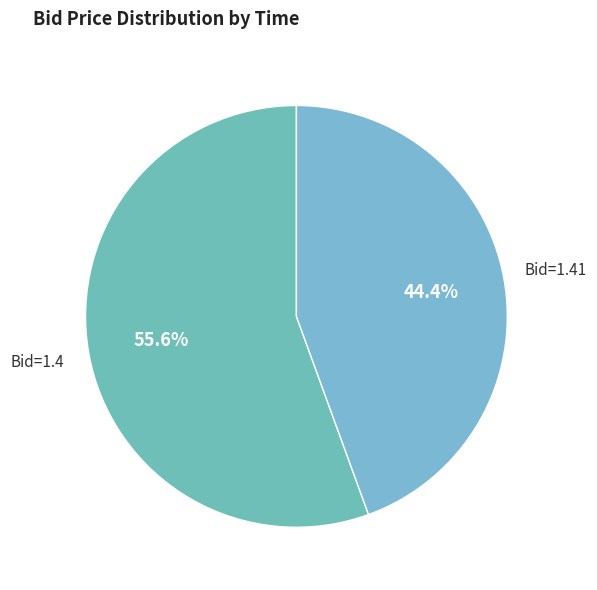

How many slices are in this pie chart?

2